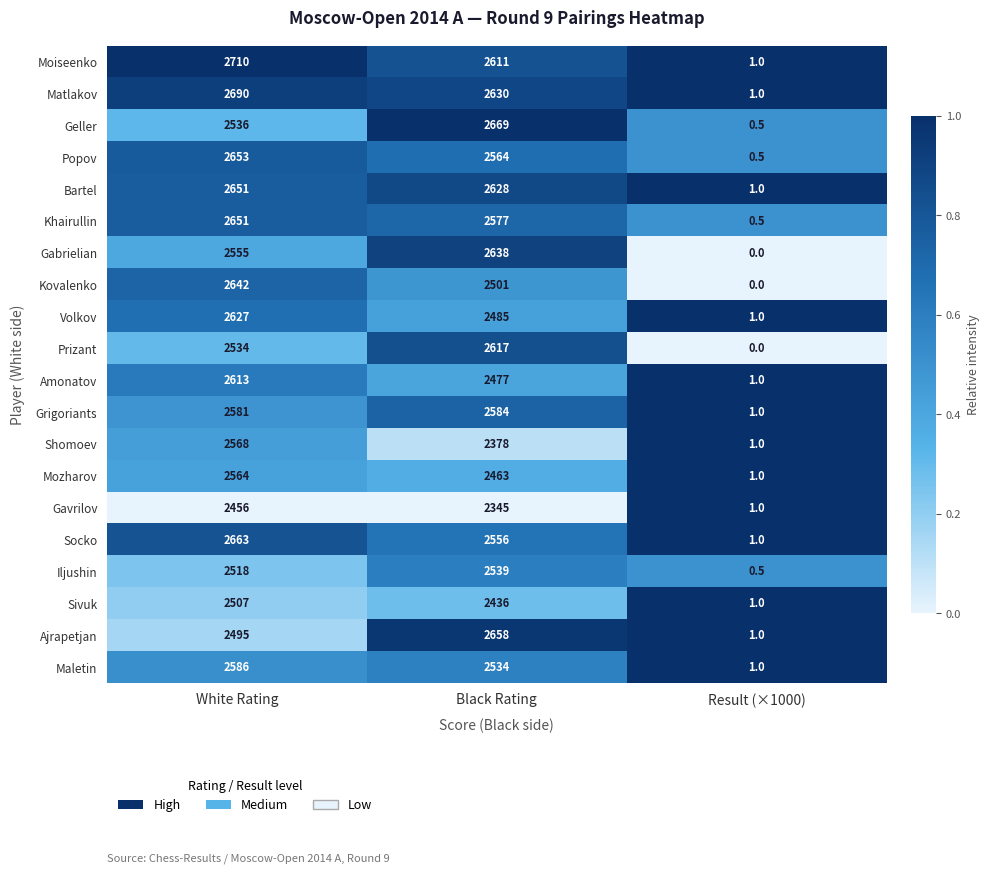

Count the number of categories in the chart.

3